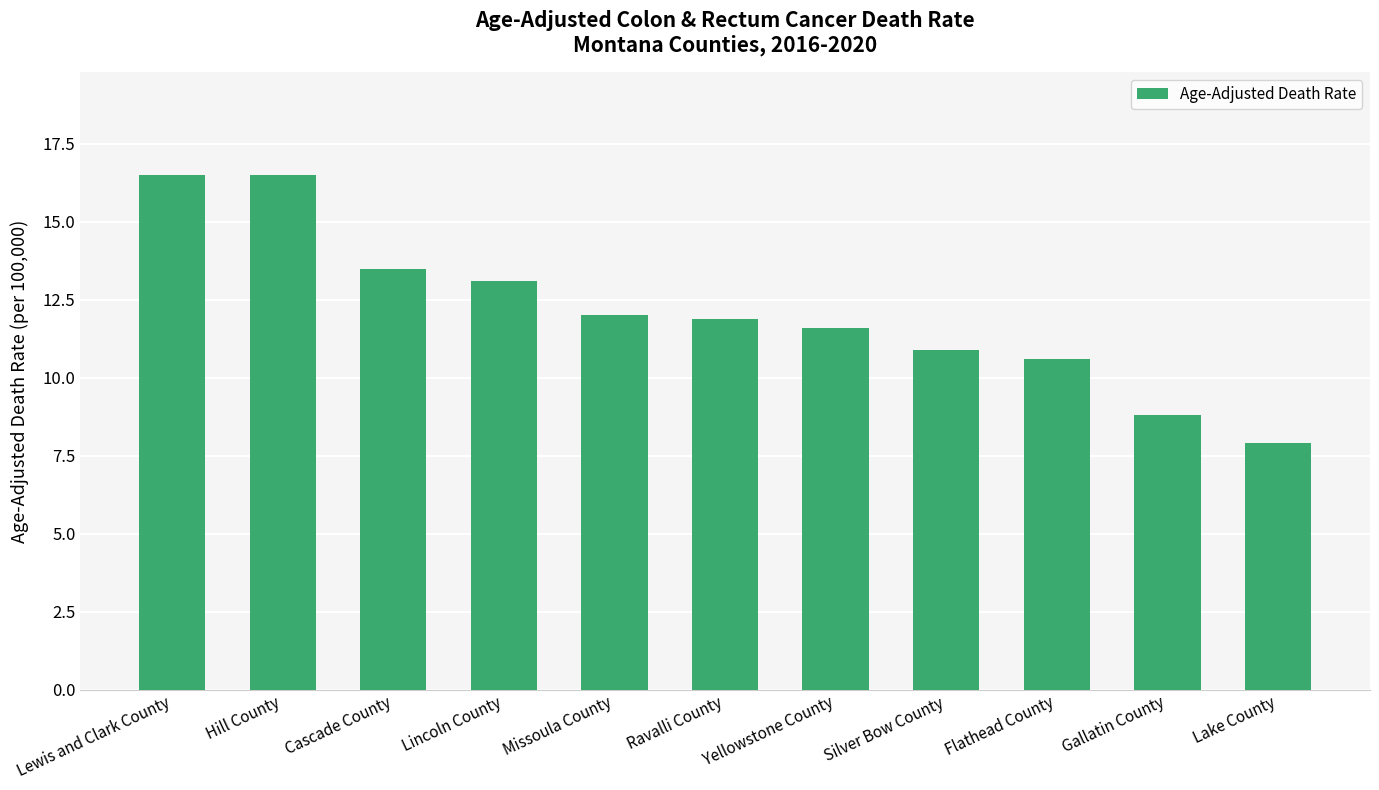

What is the greatest value displayed?

16.5